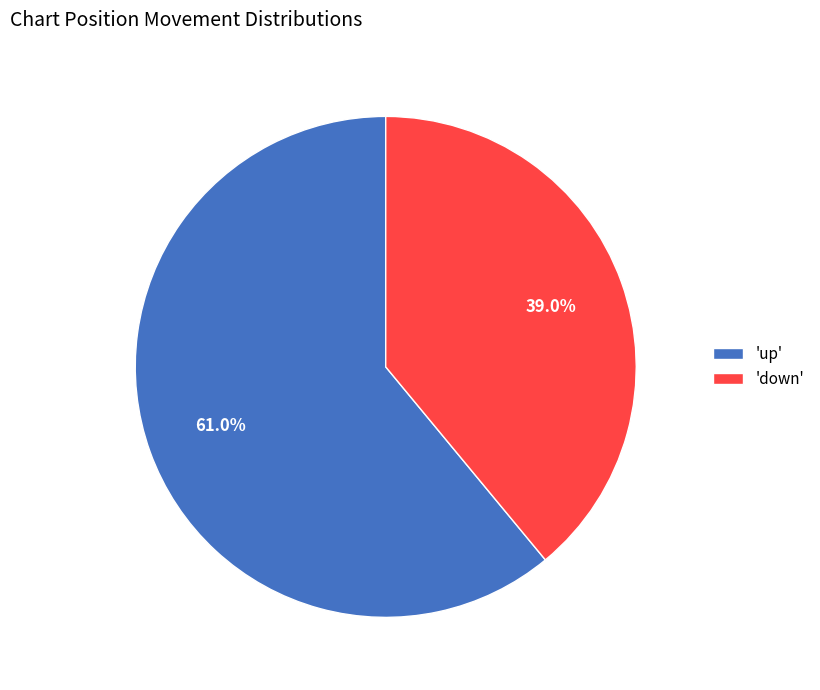

To the nearest percent, what is the average slice percentage?

50%